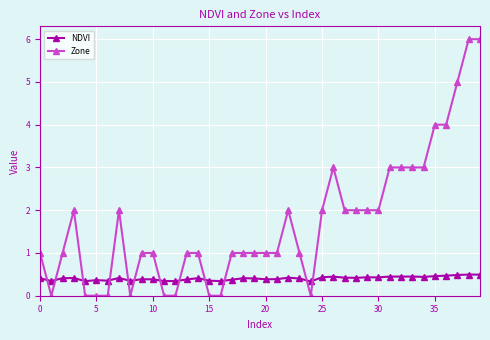

Which series has the largest total across all categories?

Zone